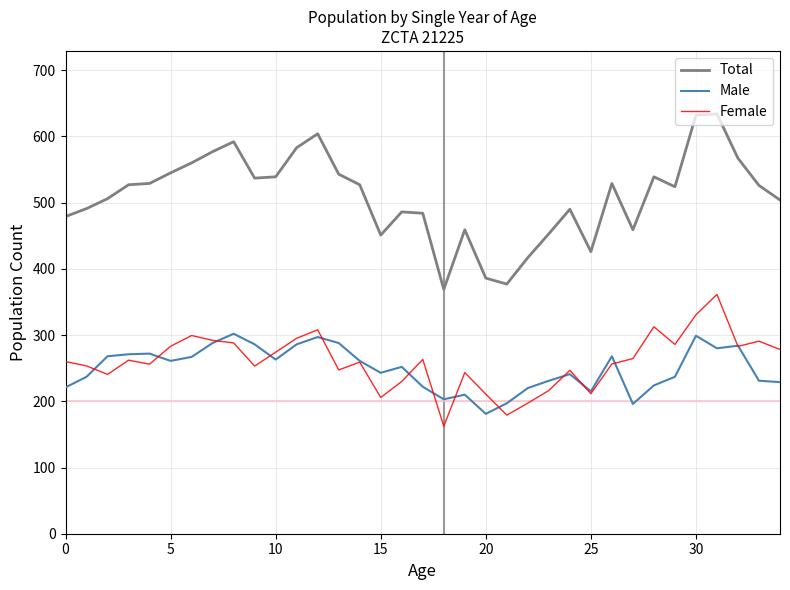

True or false: Male and Total cross at least once.

False